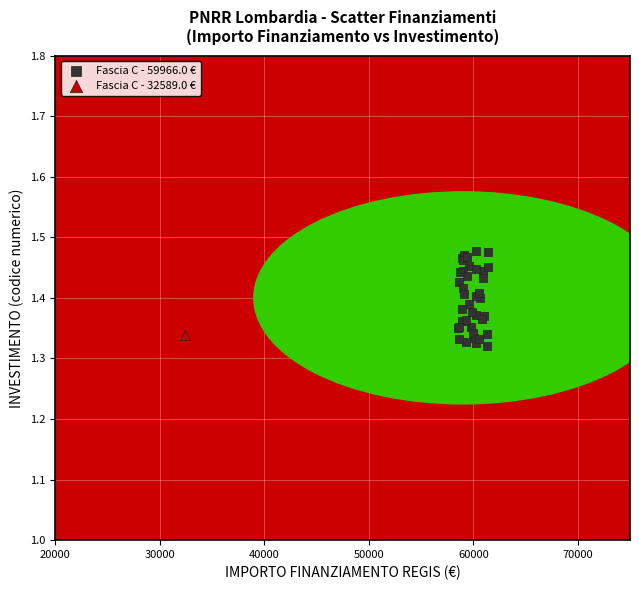

What are all the series names shown in the legend?

Fascia C - 59966.0 €, Fascia C - 32589.0 €